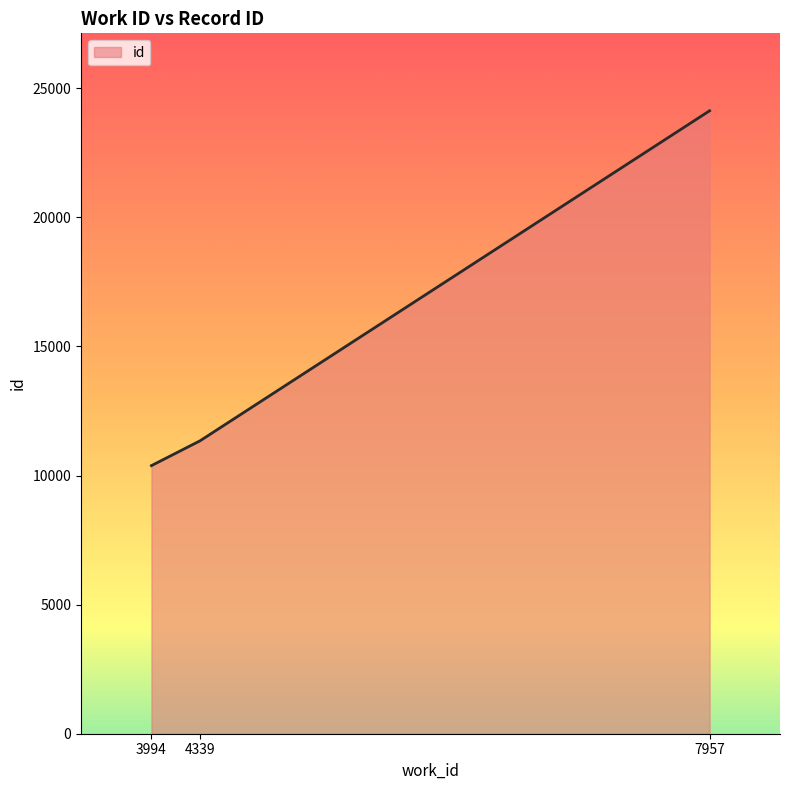

What is the minimum value shown in the chart?

10385